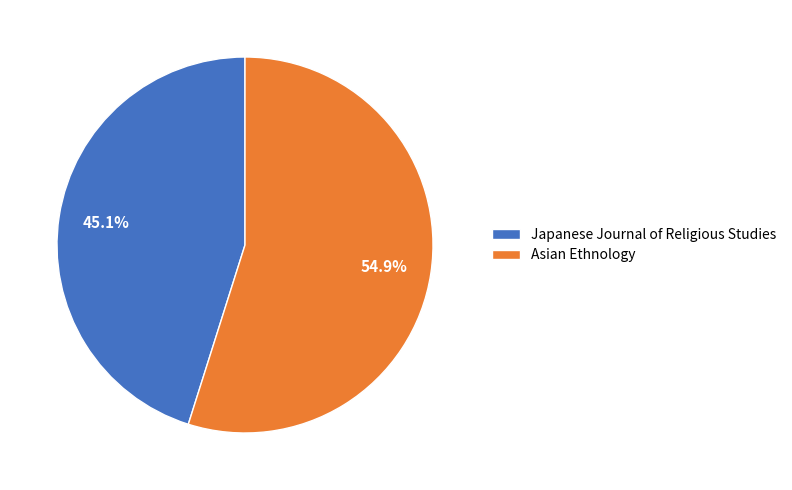

Which slice is the smallest?

Japanese Journal of Religious Studies